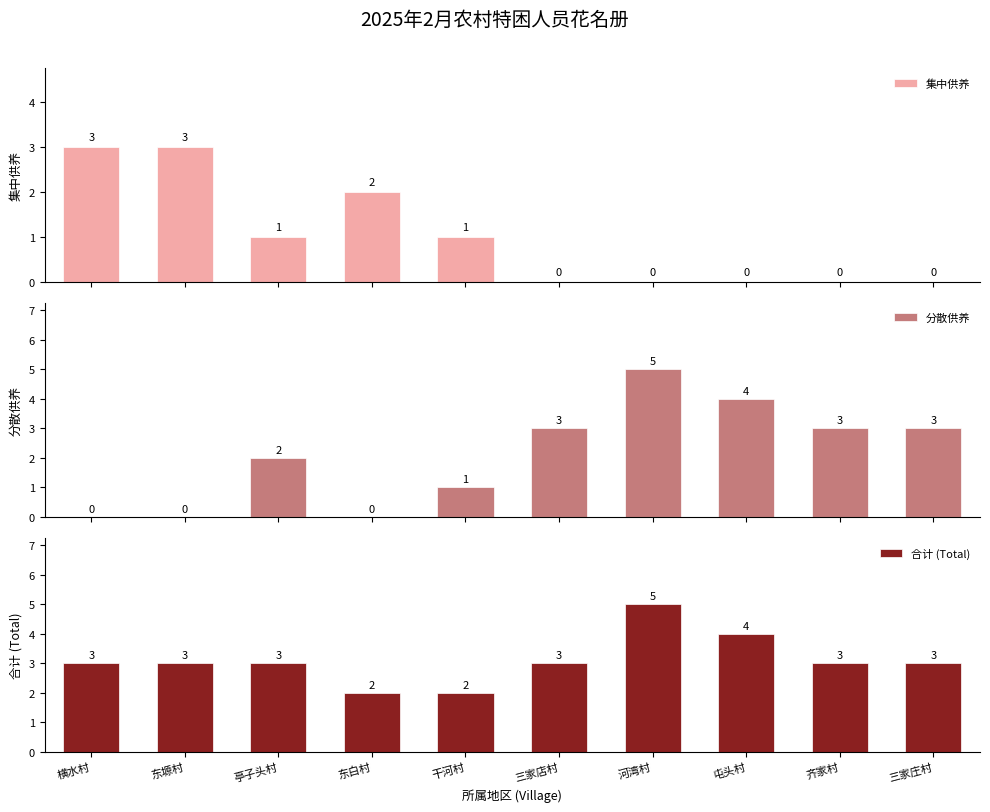

What is the difference between the maximum and second lowest values in the 集中供养 series?

3